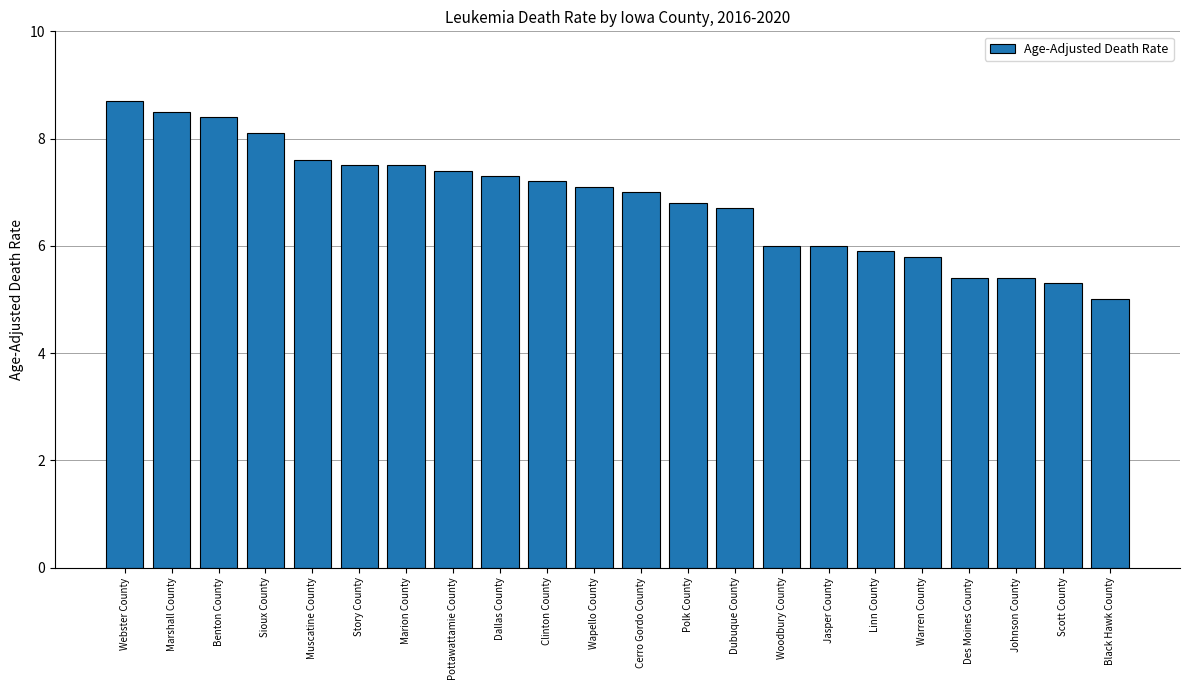

At which label does the data first exceed 7?

Webster County